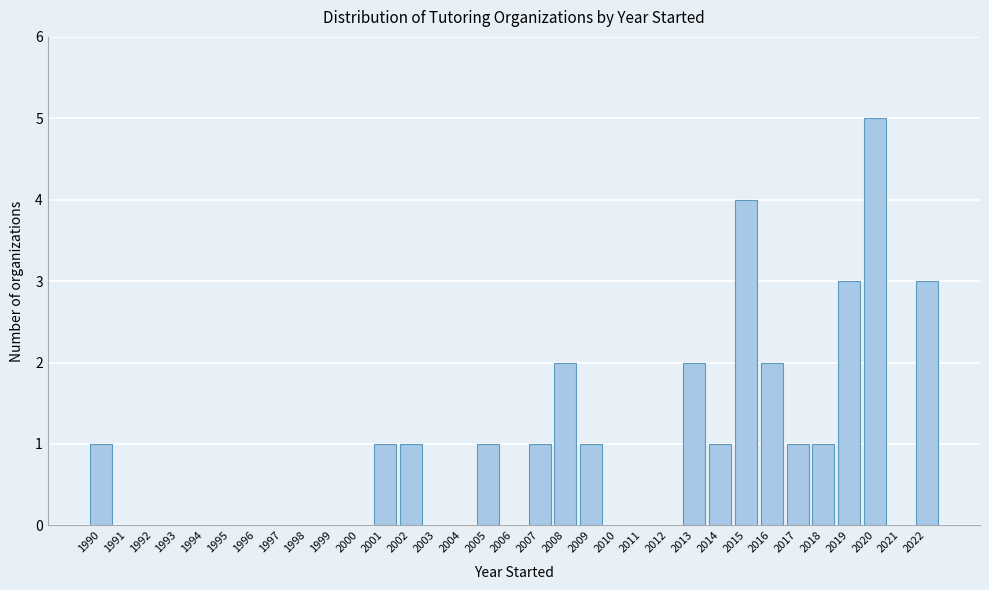

What is the sum of all values?

30